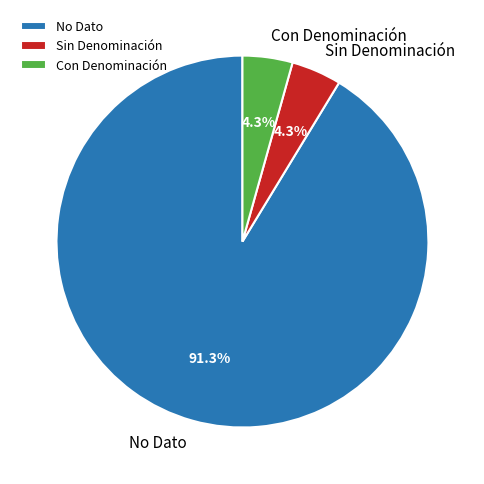

To the nearest percent, what percentage of the pie is No Dato?

91%